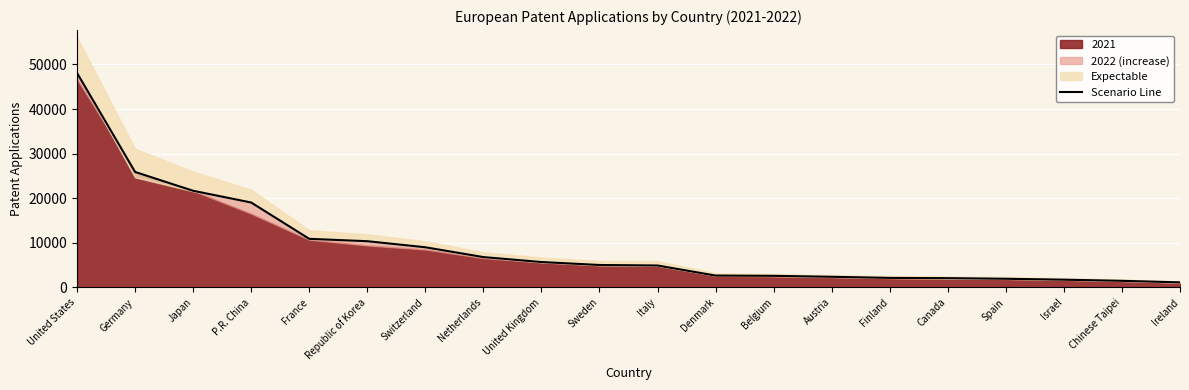

What value does the data have at Republic of Korea, to the nearest 50?

10350